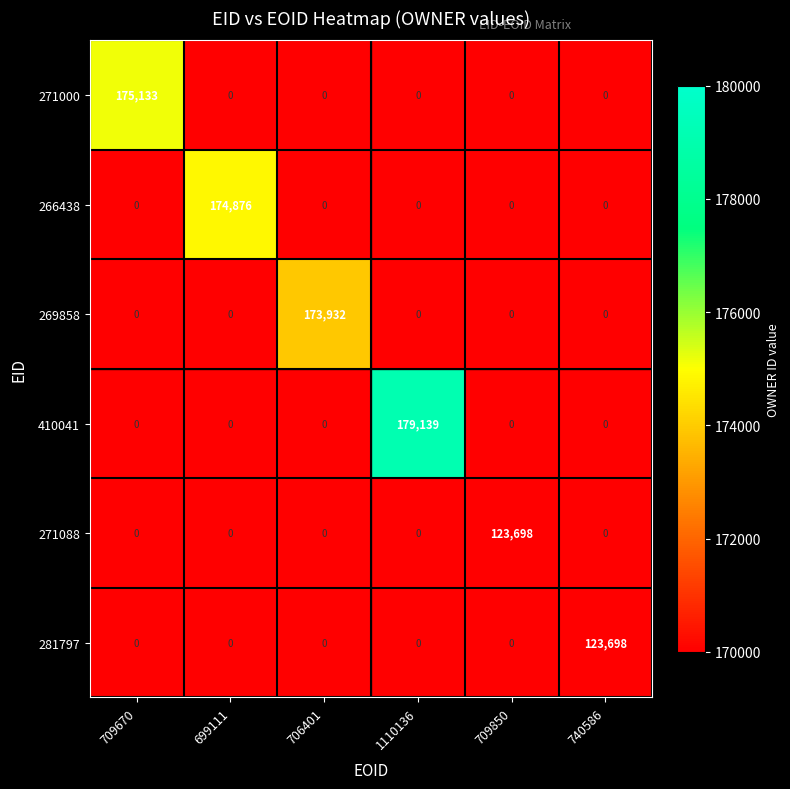

What is the sum of all 410041 values?

179139